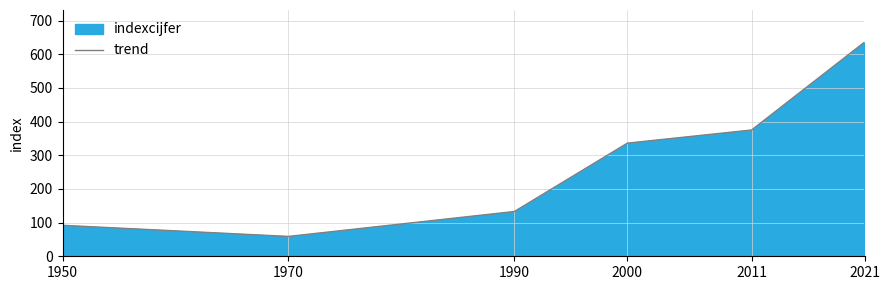

Which has a higher value, 2000 or 1950?

2000